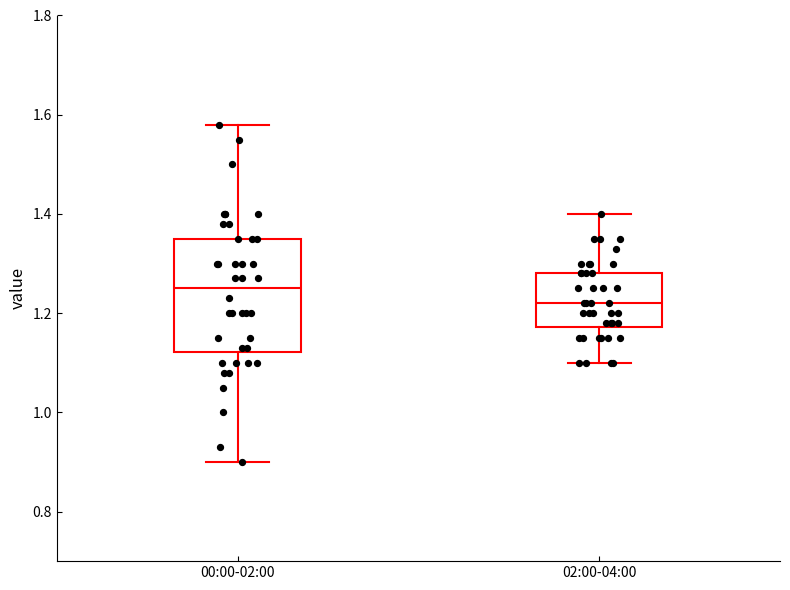

Where does the median line of the box for 02:00-04:00 sit on the y-axis? The values are not printed on the chart, so give them approximately, as read against the axis.

1.22